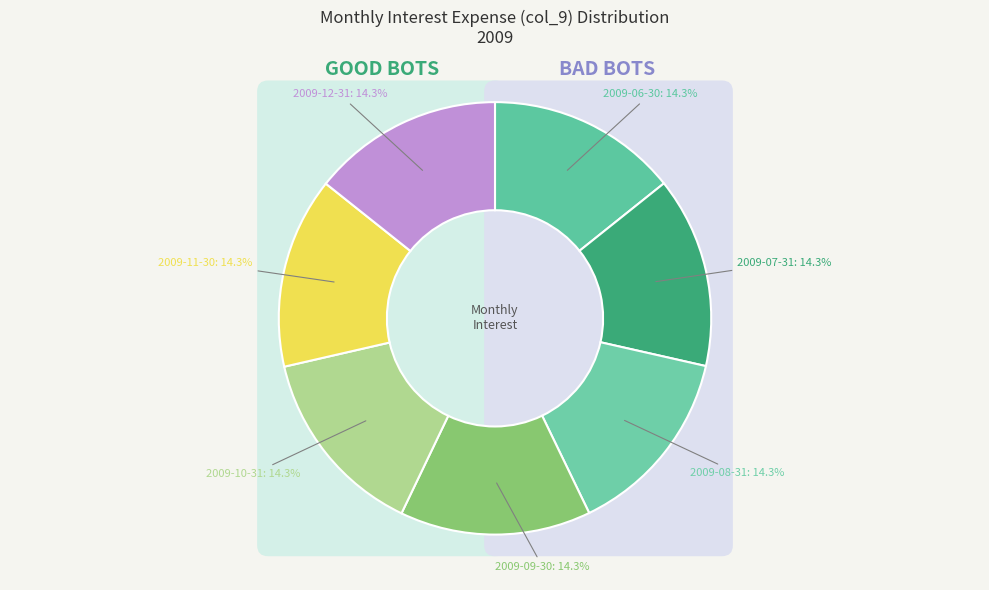

What is the smallest slice in the pie chart?

2009-06-30